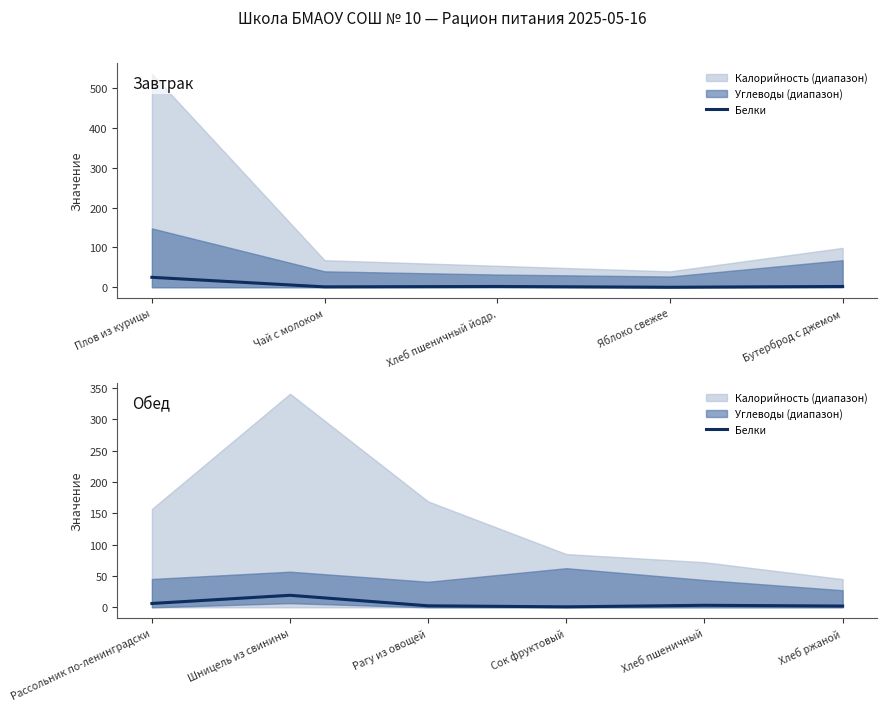

What is the minimum value shown in the chart?

0.8